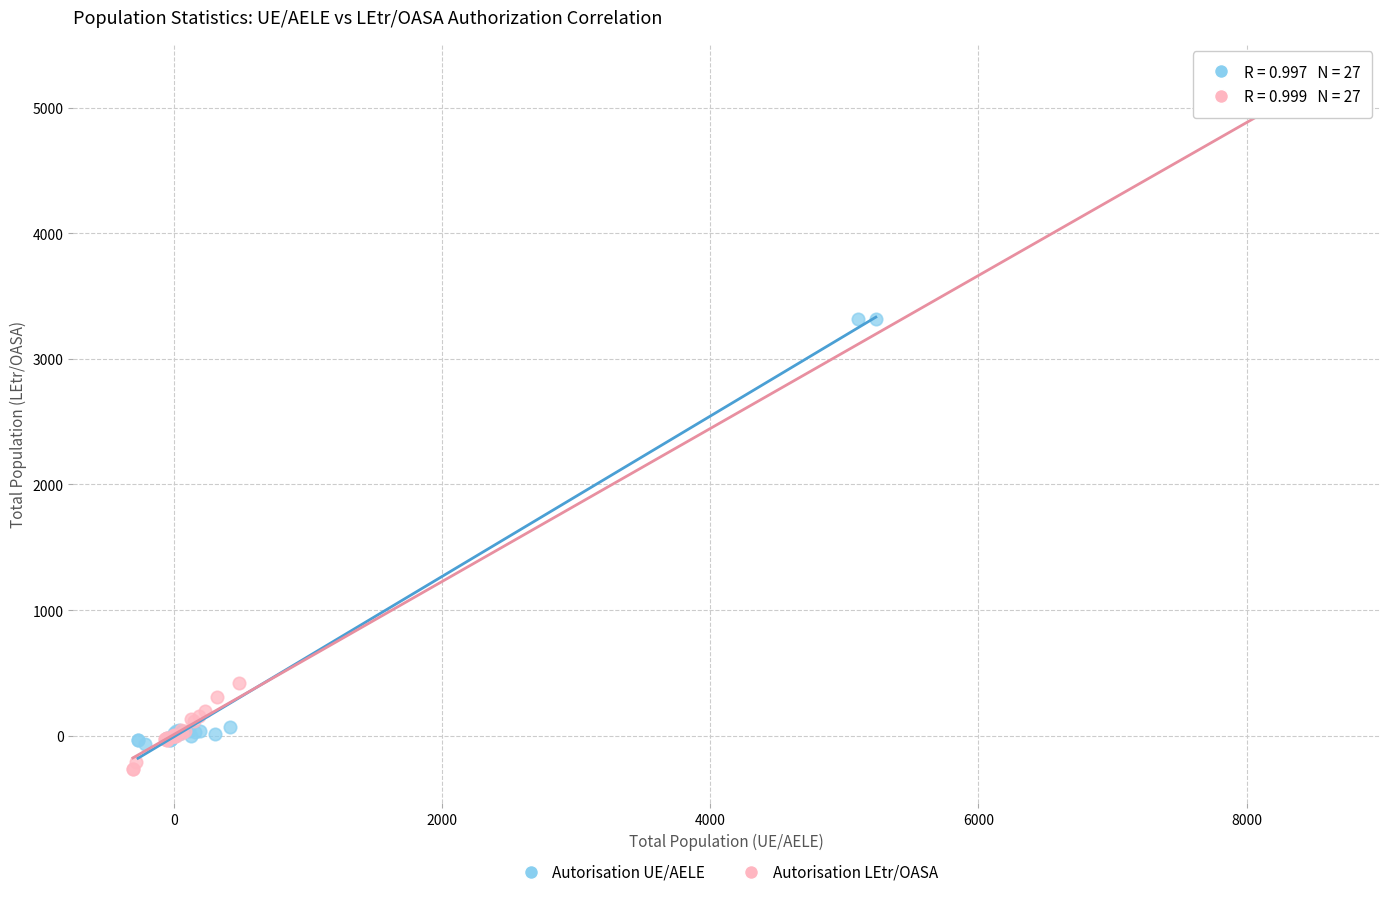

What are all the series names shown in the legend?

Autorisation UE/AELE, Autorisation LEtr/OASA